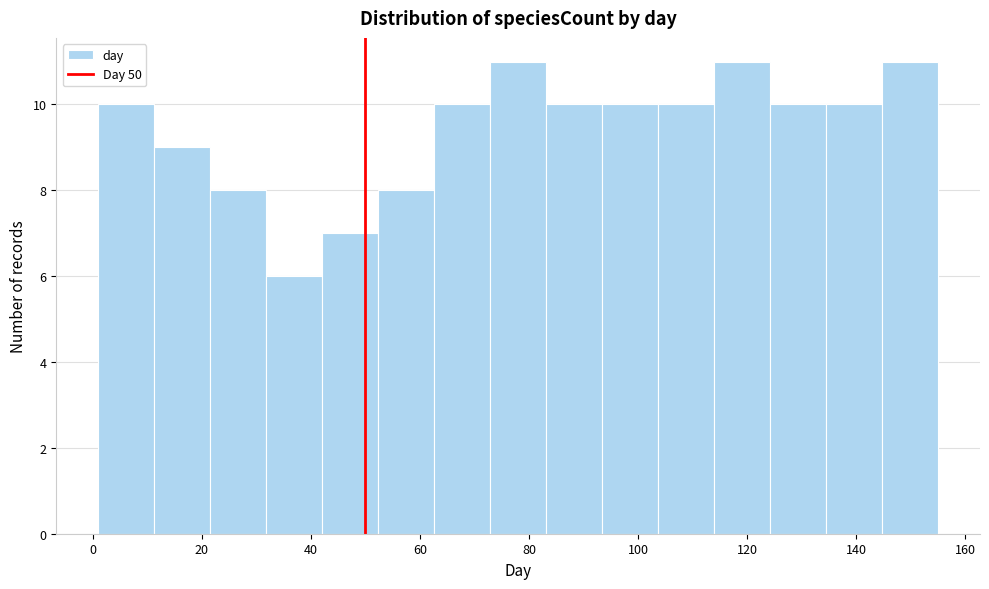

Reading left to right, list every bar in this chart as the range it spans on the x-axis followed by its height. Neither the bar edges nor the heights are printed on the chart, so give them approximately, as read against the axes.

2 to 12: 10
12 to 22: 9
22 to 32: 8
32 to 42: 6
42 to 52: 7
52 to 62: 8
62 to 72: 10
72 to 84: 11
84 to 94: 10
94 to 104: 10
104 to 114: 10
114 to 124: 11
124 to 134: 10
134 to 144: 10
144 to 156: 11